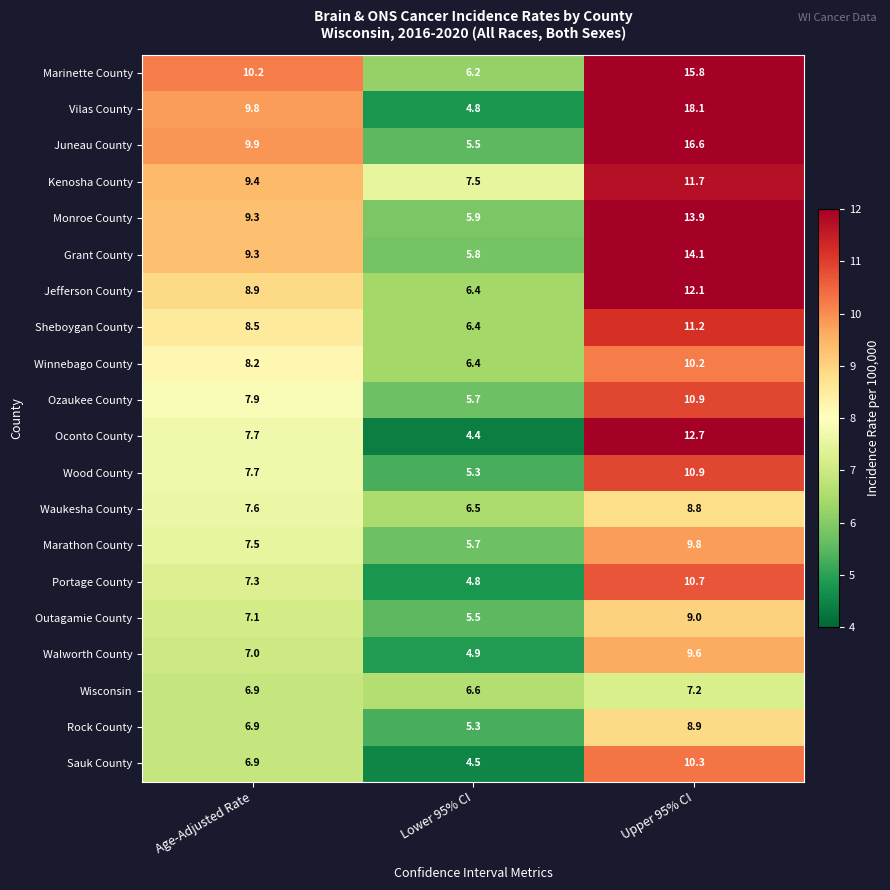

What is the average value of the Wisconsin series?

6.9